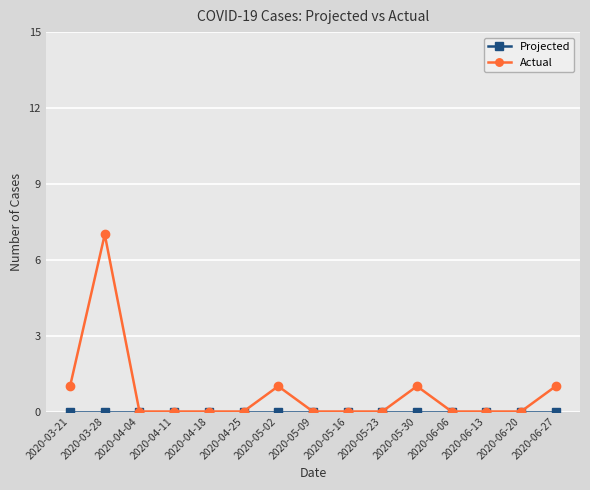

Which series has the widest spread of values?

Actual